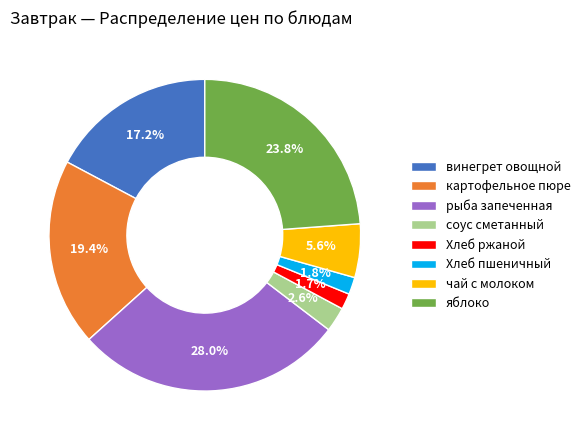

What is the largest slice in the pie chart?

рыба запеченная